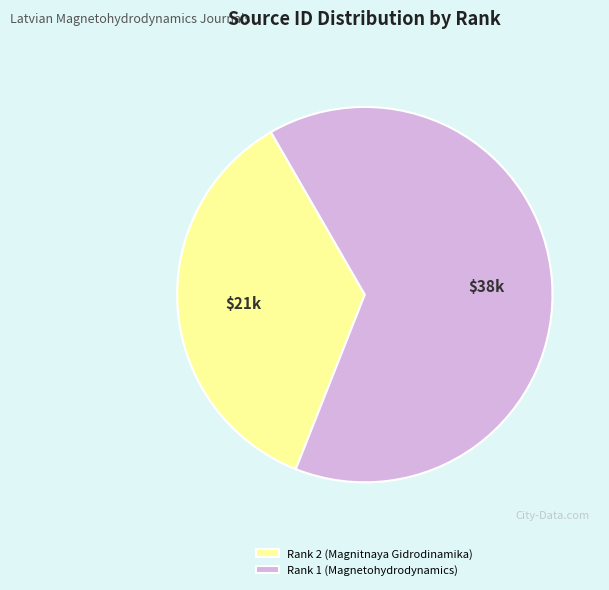

Is the sum of Rank 2 (Magnitnaya Gidrodinamika) and Rank 1 (Magnetohydrodynamics) greater than half?

Yes